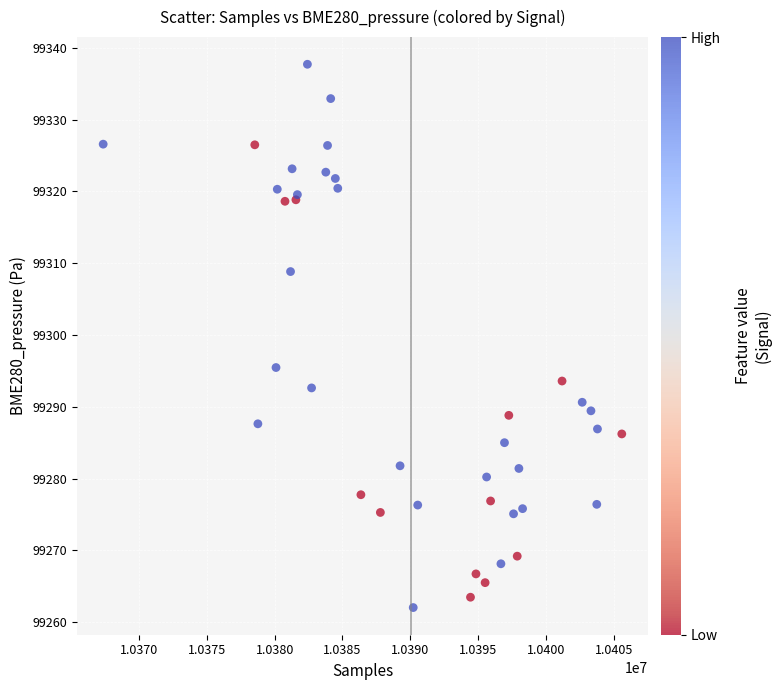

What Y value in the scatter plot is closest to 99299?

99295.5